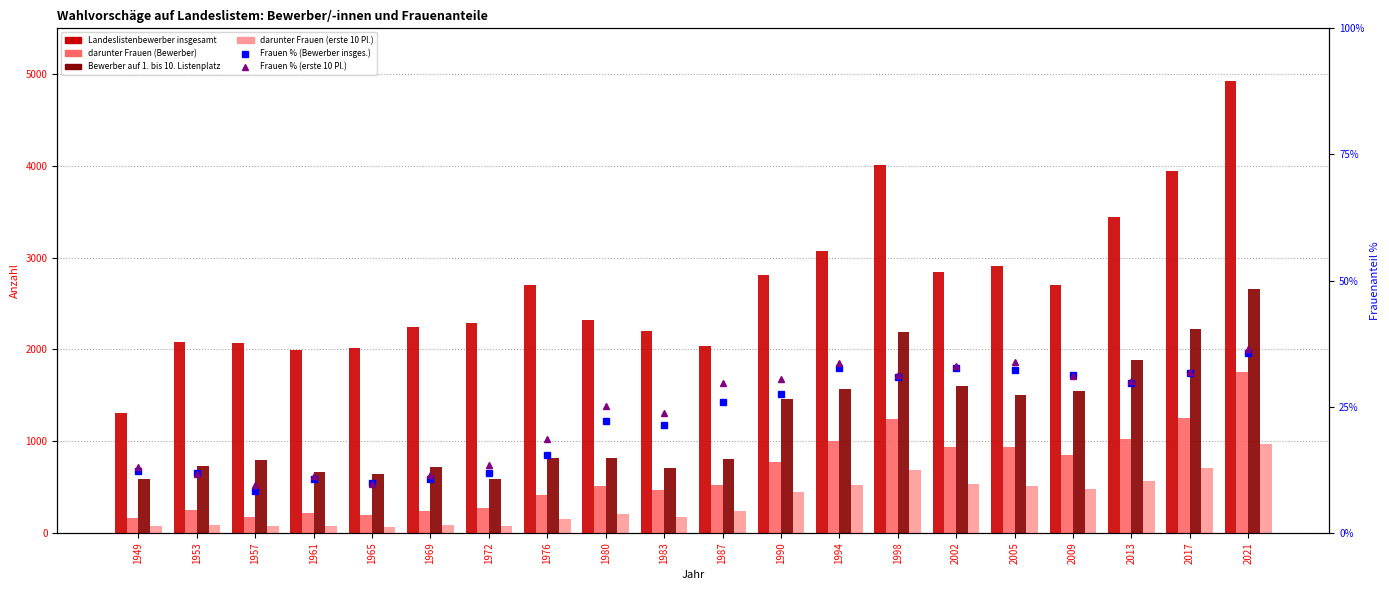

At how many categories does at least one series exceed 3514?

3